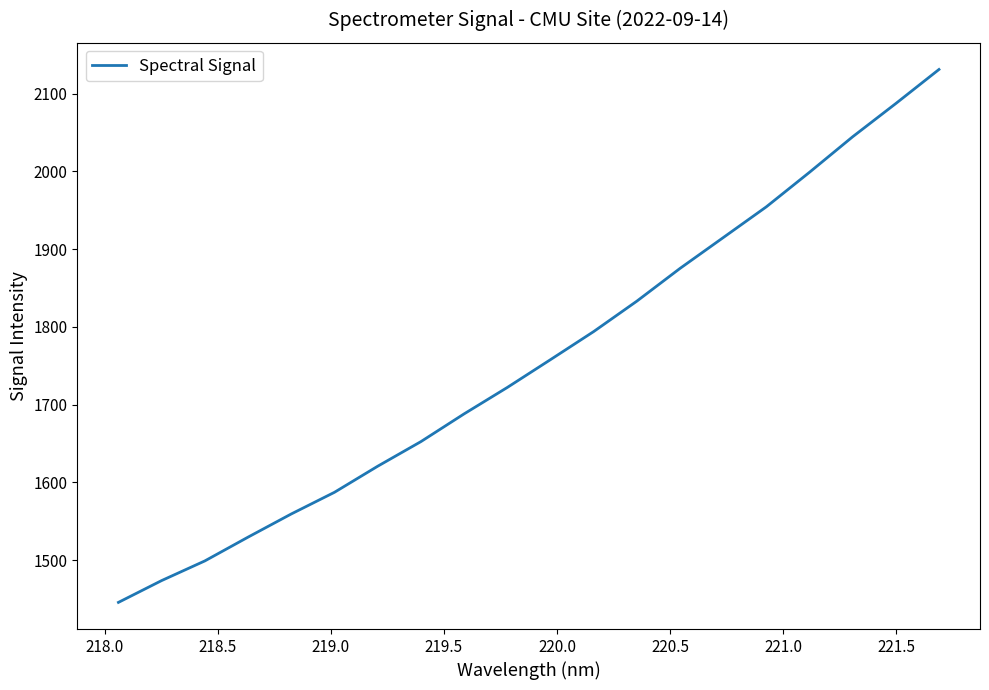

What is the minimum value shown in the chart?

1445.7